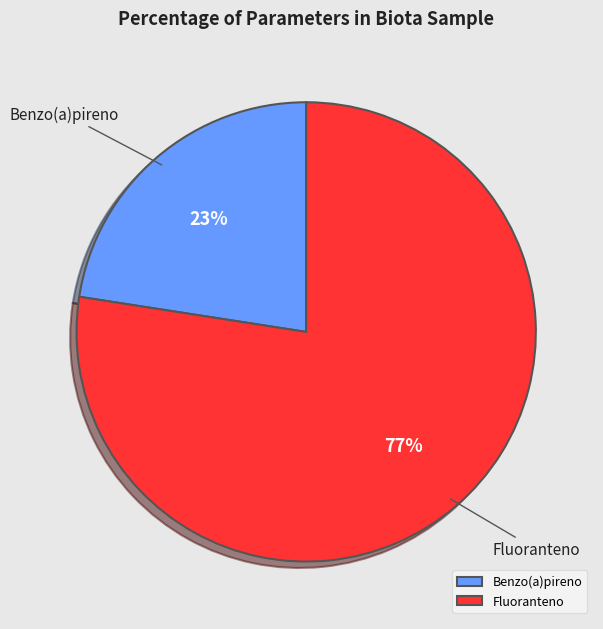

To the nearest percent, what percentage of the pie is Benzo(a)pireno?

23%